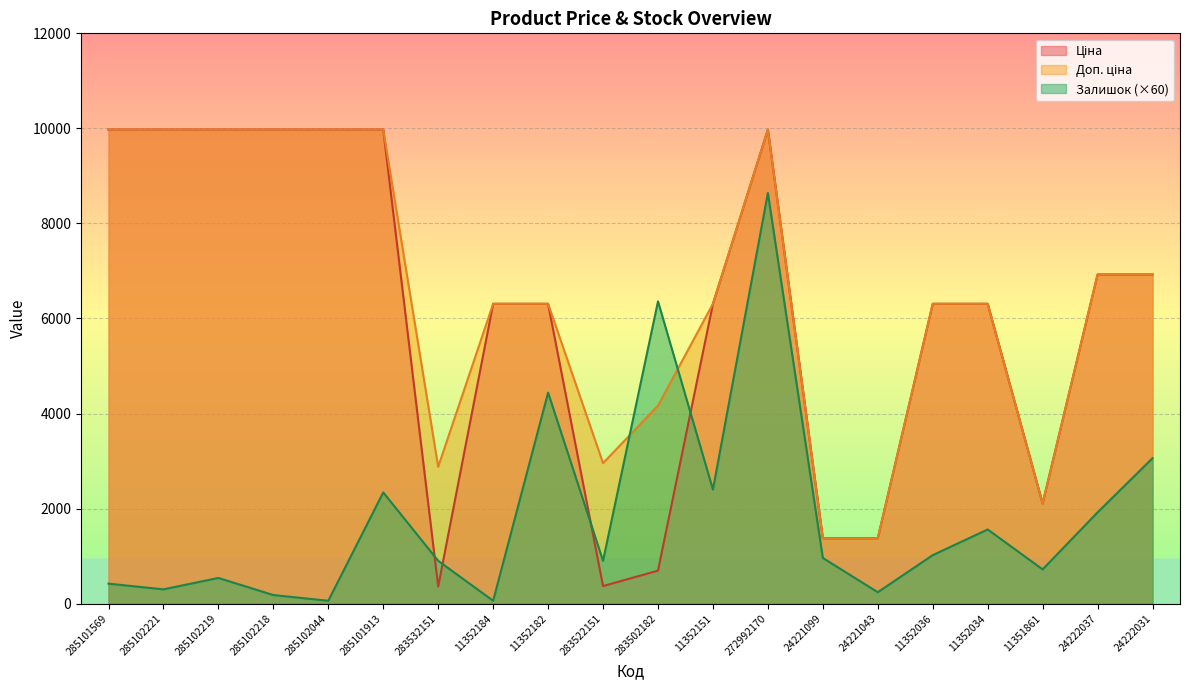

Which series changed the most between 11352036 and 11352034?

Залишок (×60)